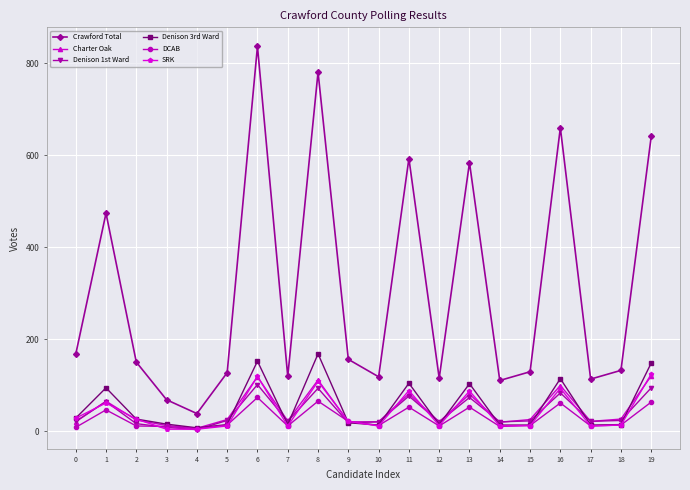

What is the difference between the maximum and minimum values in the Crawford Total series?

799